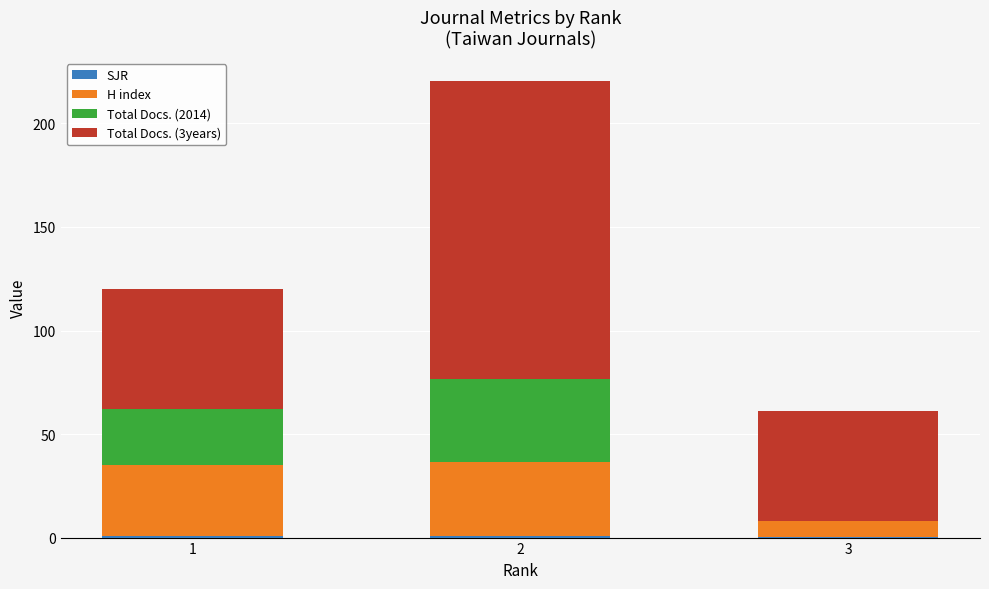

True or false: Total Docs. (3years) has a value of 58.0 at 1.

True